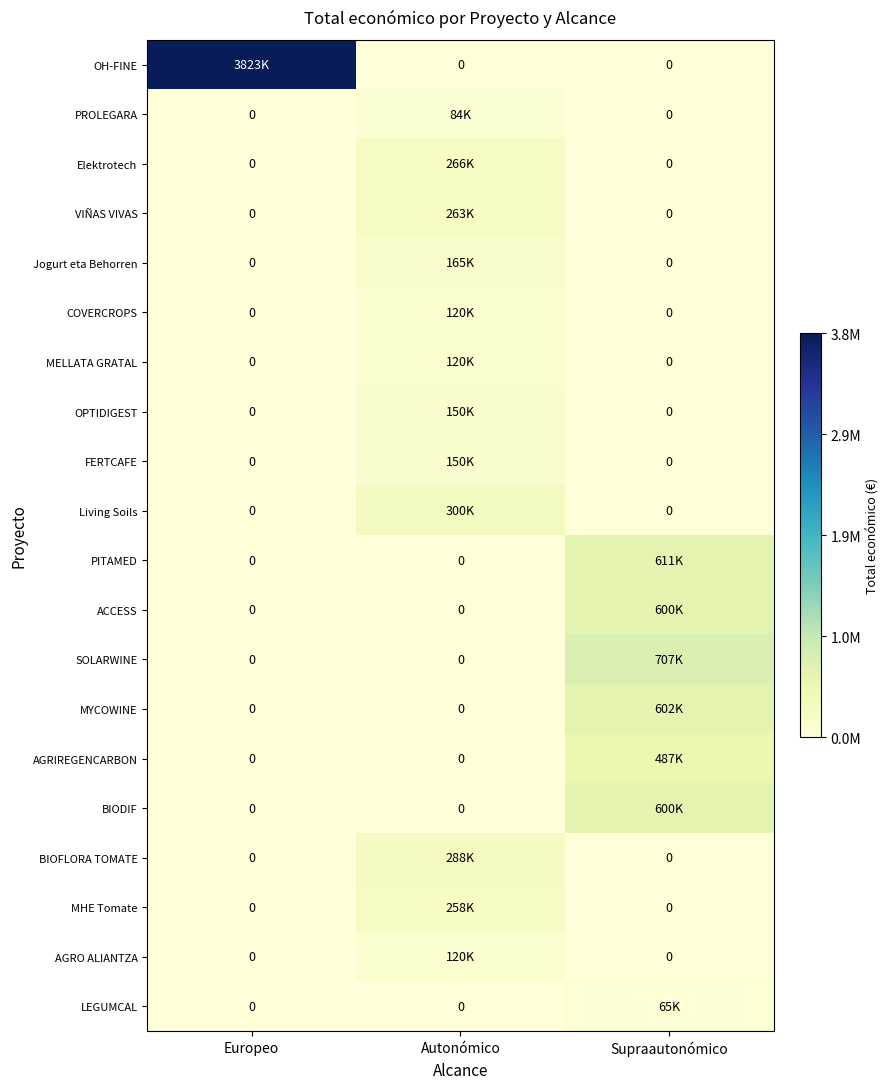

At which category is the sum across all series the highest?

Europeo